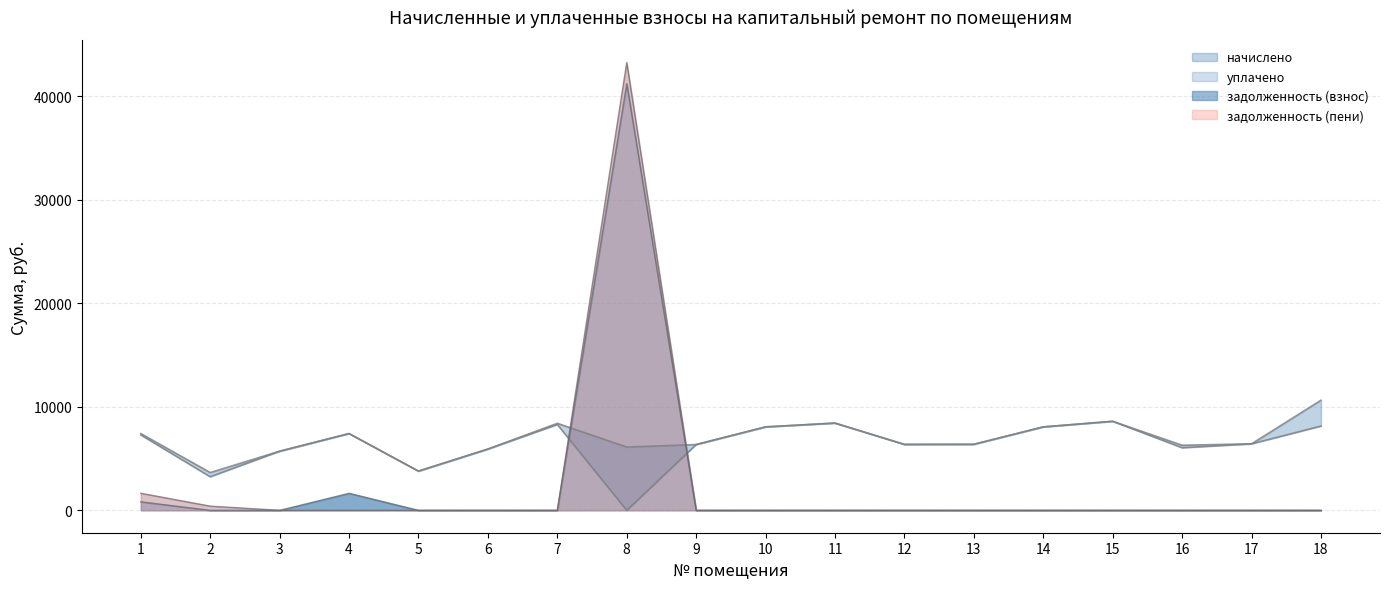

True or false: задолженность (взнос) has more than 1 interior local peaks.

True